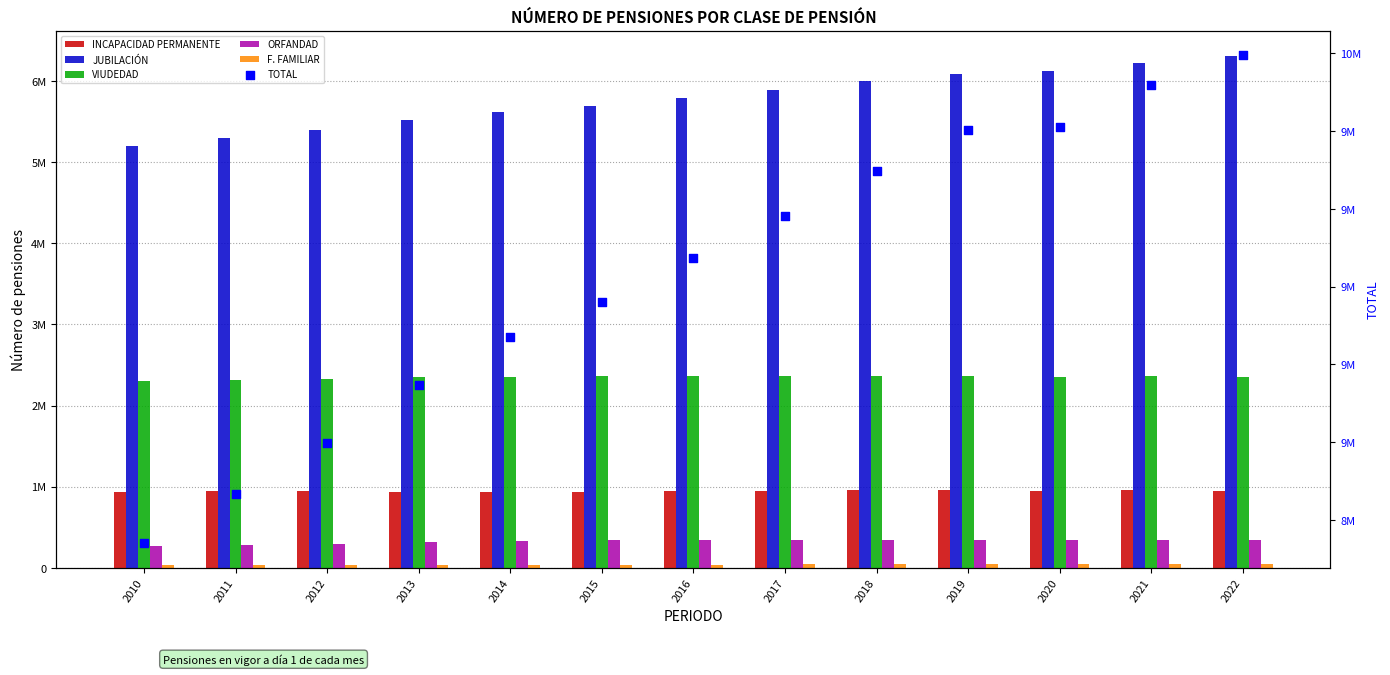

At how many categories does at least one series exceed 3102399?

13